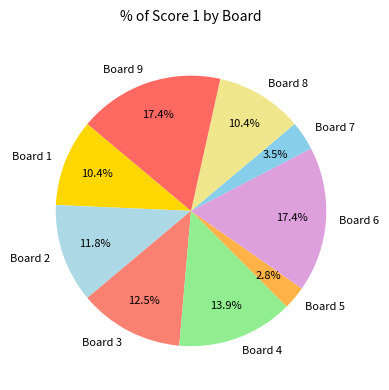

How many slices are in this pie chart?

9